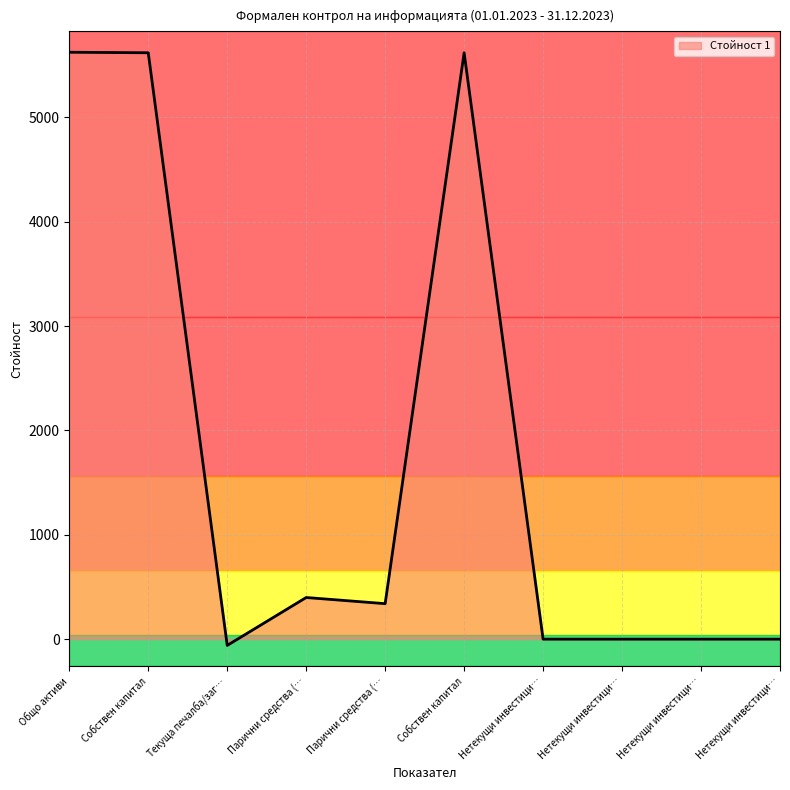

How many lines are shown in the chart?

1